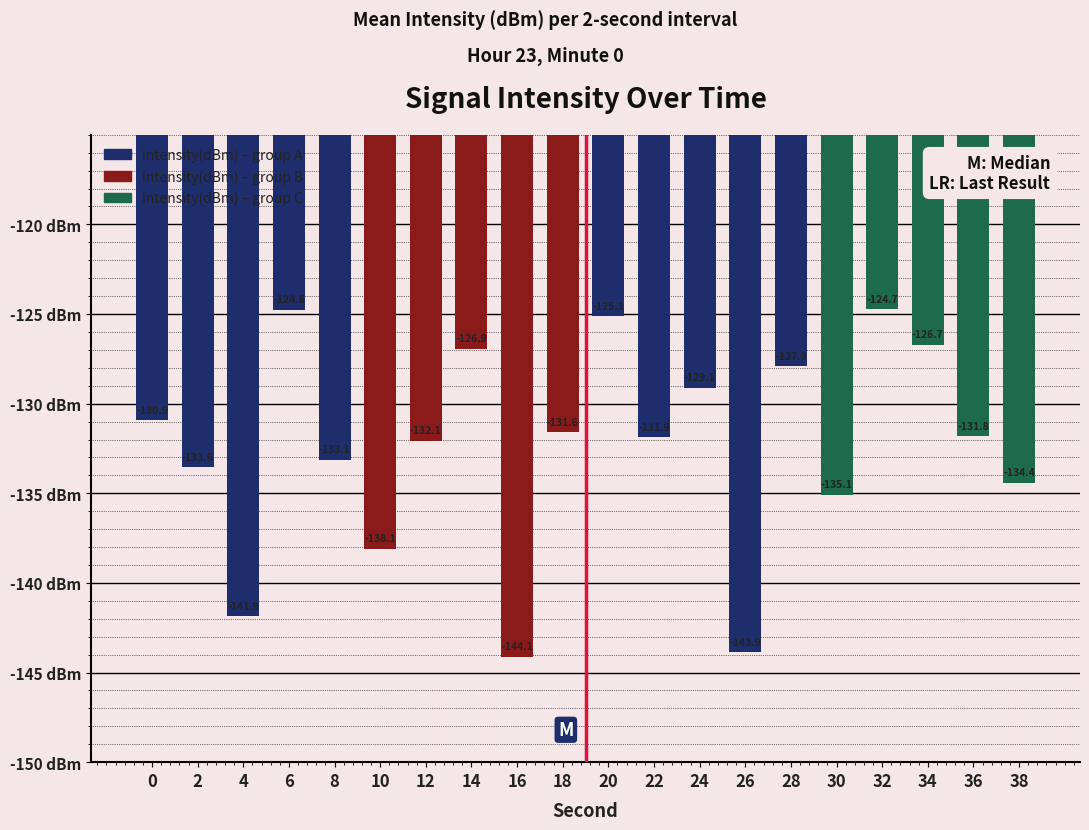

Which label corresponds to the smallest value in the chart?

16